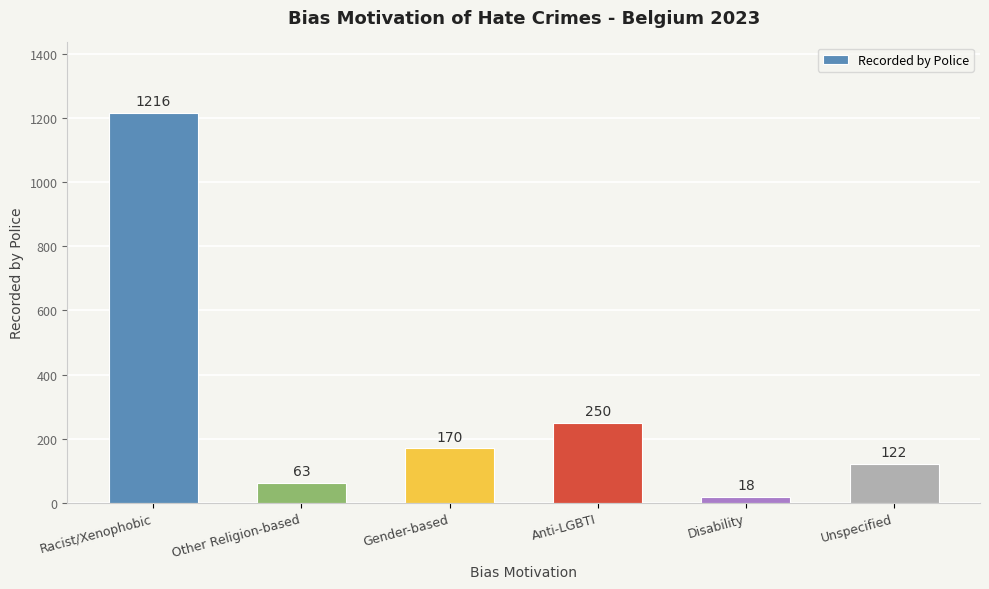

The value at Anti-LGBTI is 250. True or false?

True